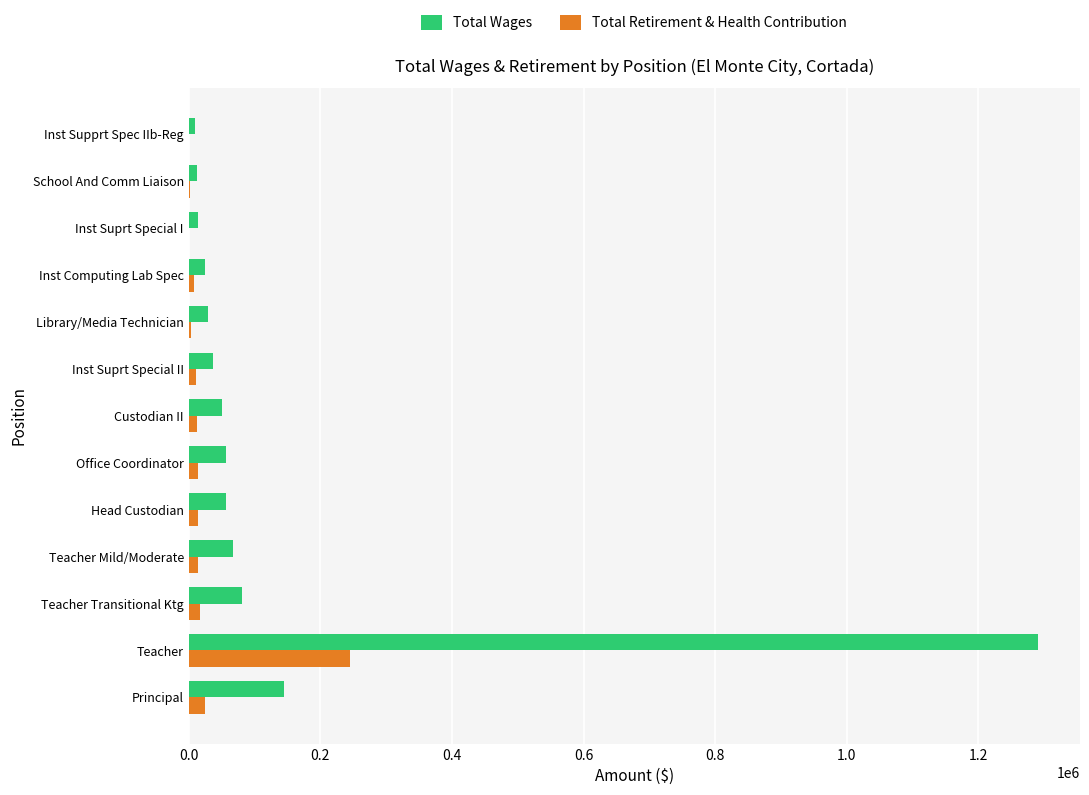

At which category is the sum across all series the highest?

Teacher